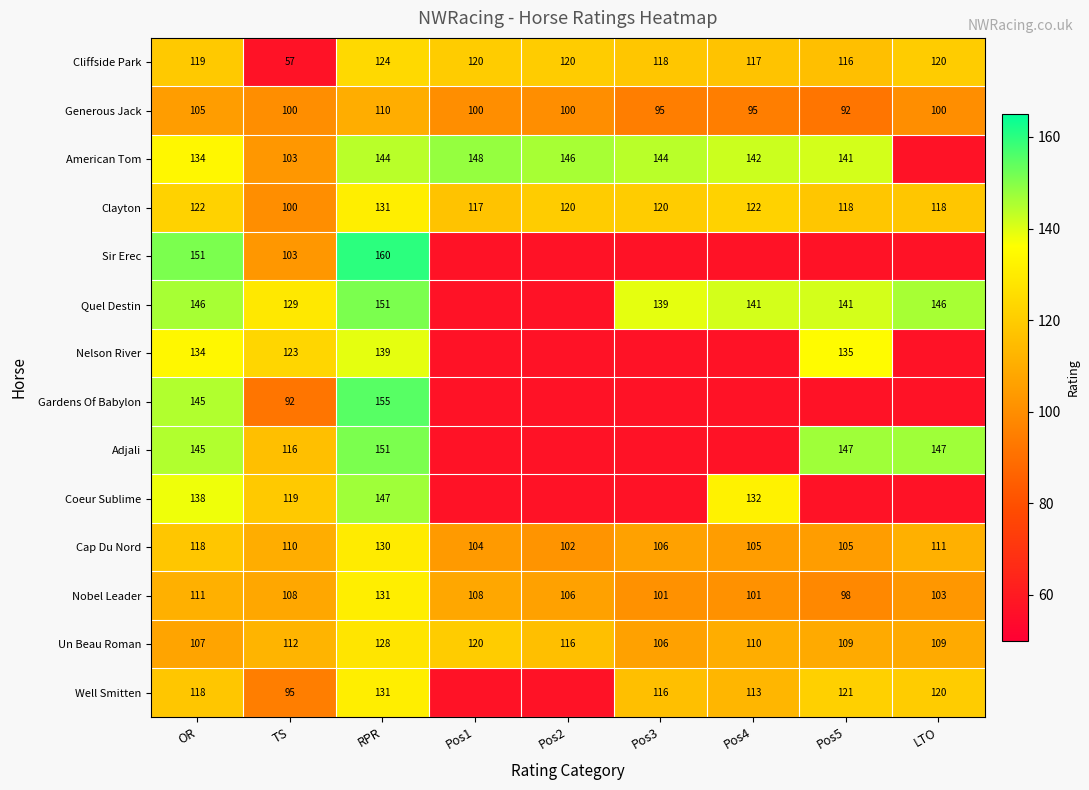

Is it true that Un Beau Roman equals 46 at TS?

False